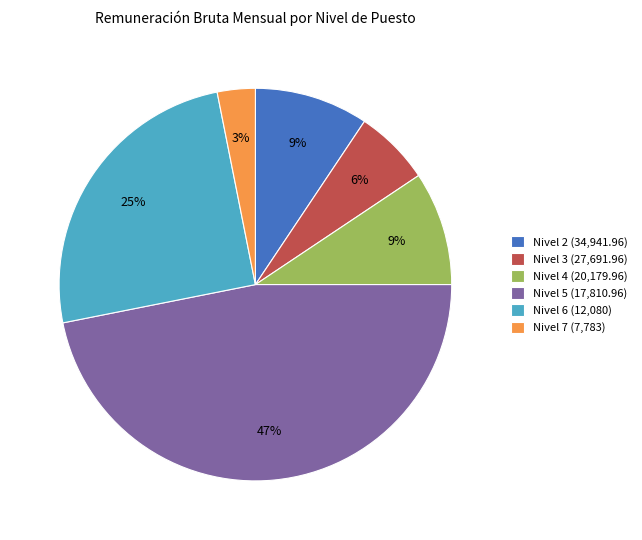

What is the largest slice in the pie chart?

Nivel 5 (17,810.96)